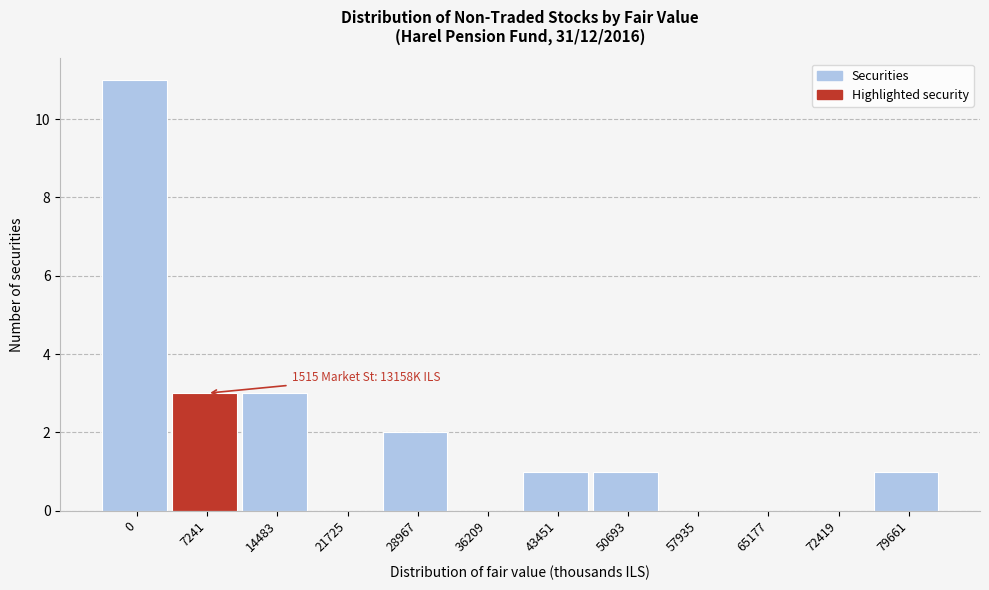

Reading right to left, extract all data points from this chart.

79661=1	72419=0	65177=0	57935=0	50693=1	43451=1	36209=0	28967=2	21725=0	14483=3	7241=3	0=11